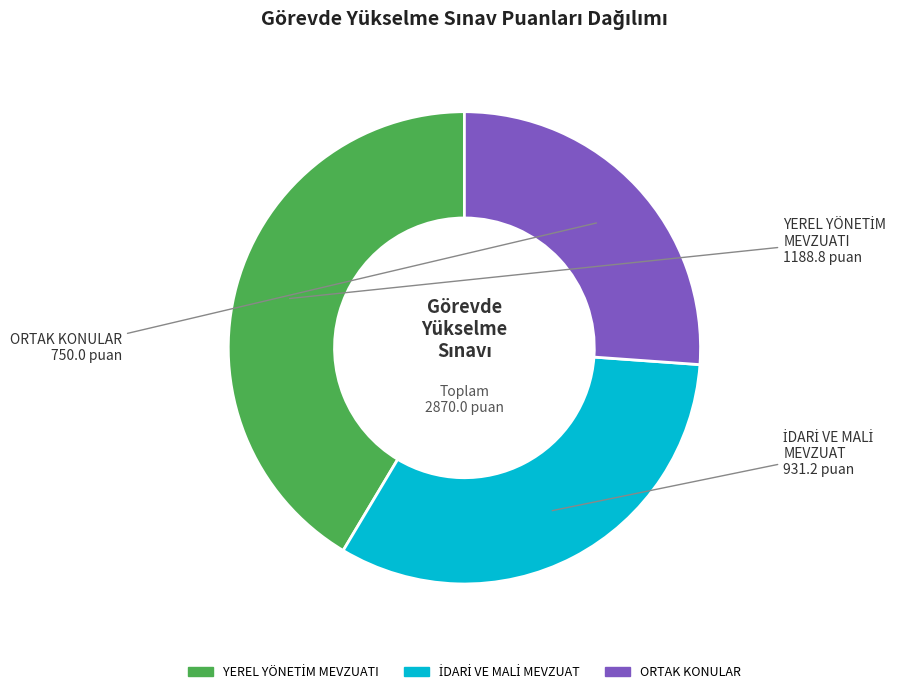

True or false: ORTAK KONULAR accounts for 26% of the total.

True